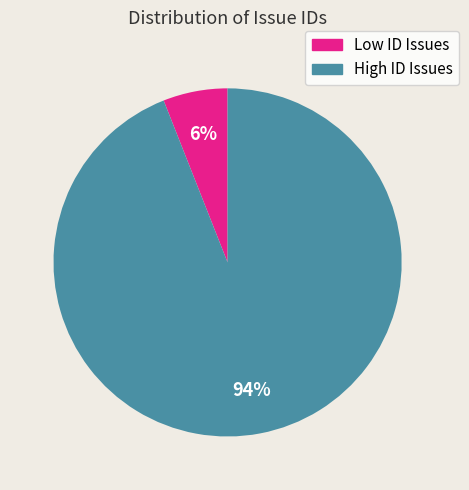

Is there any slice that represents more than half of the pie?

Yes